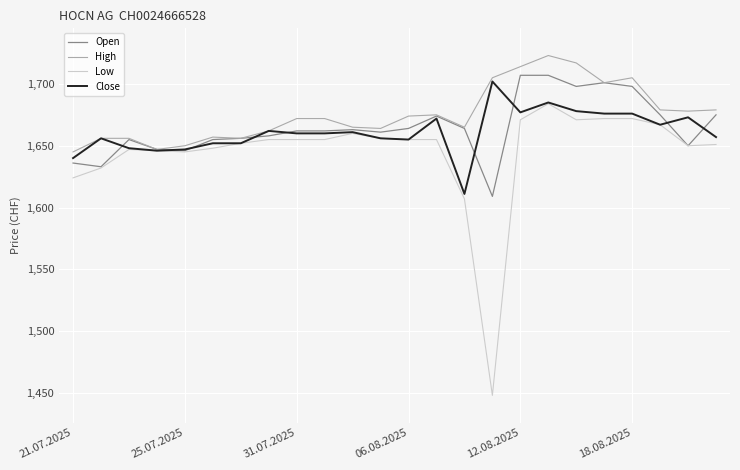

What is the highest value of the Close series?

1702